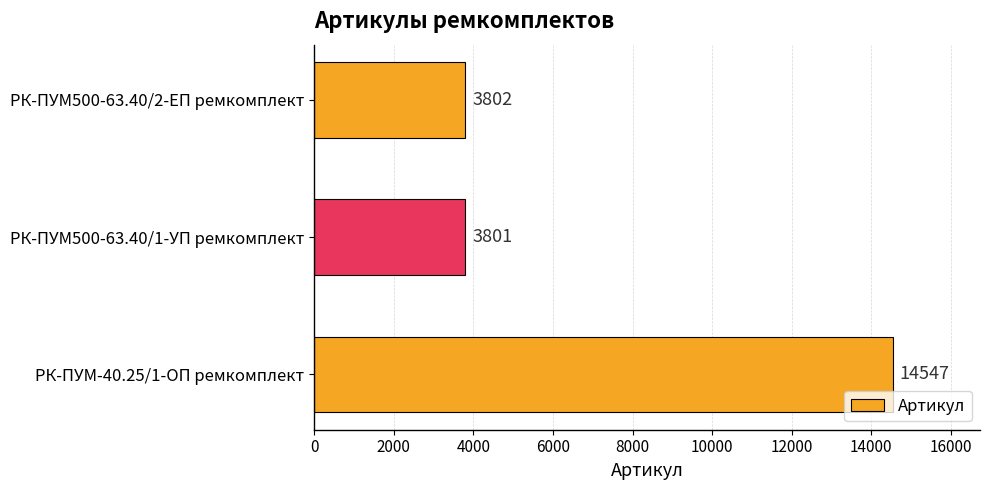

What is the change in value from РК-ПУМ-40.25/1-ОП ремкомплект to РК-ПУМ500-63.40/1-УП ремкомплект?

-10746